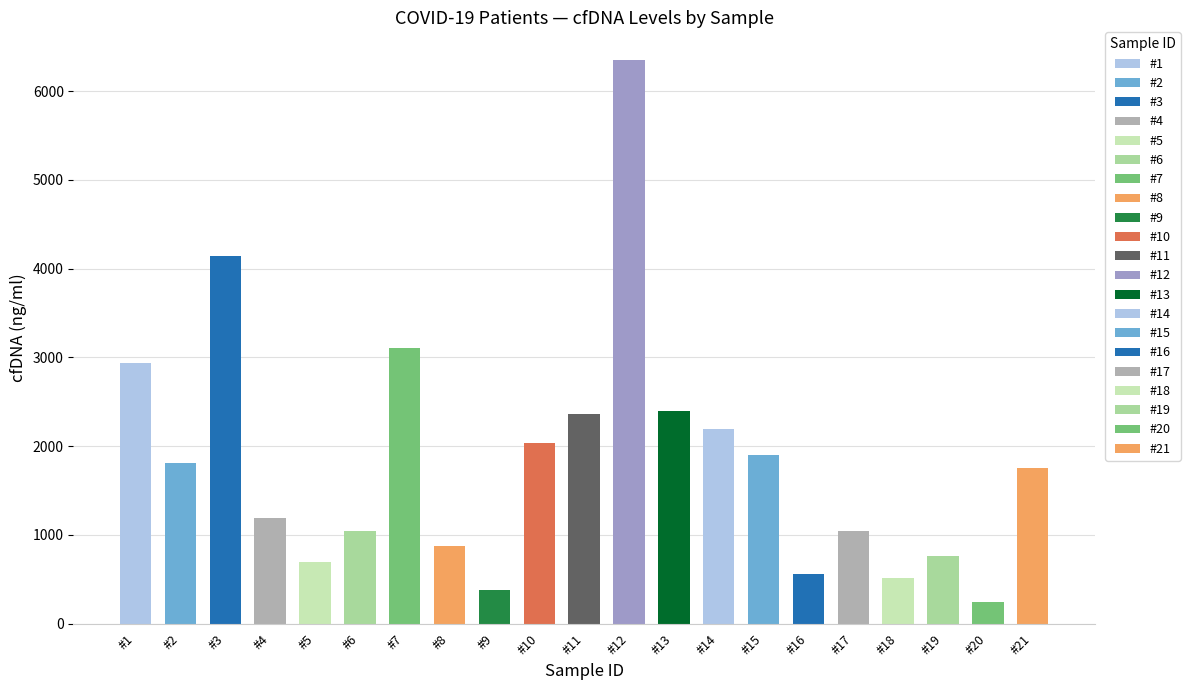

What is the difference between the values at #7 and #20?

2859.3